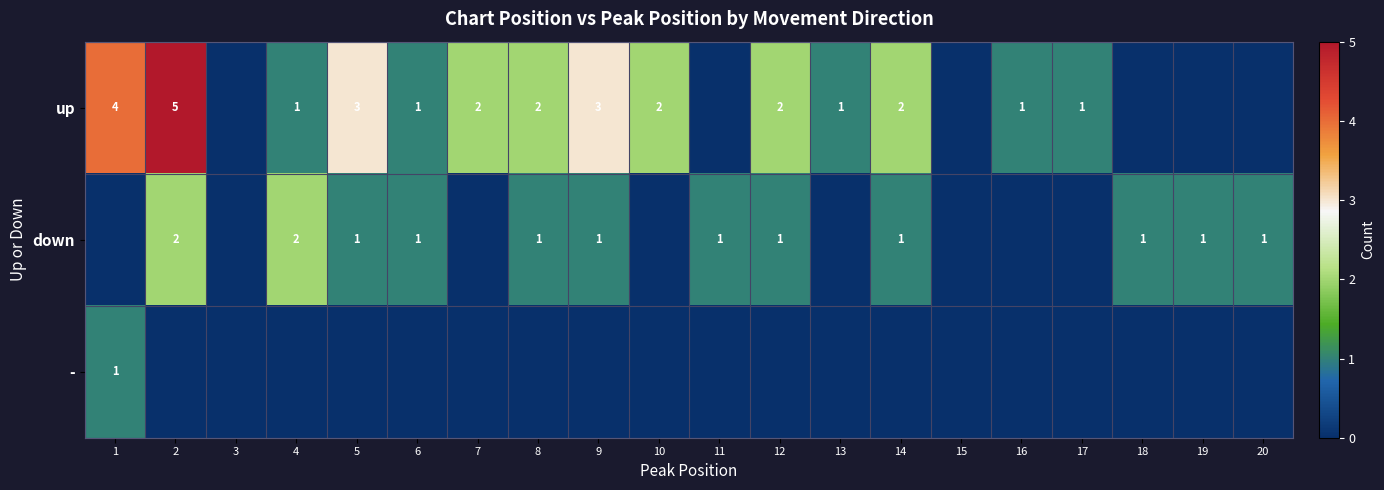

At which category does the chart reach its minimum across all series?

3